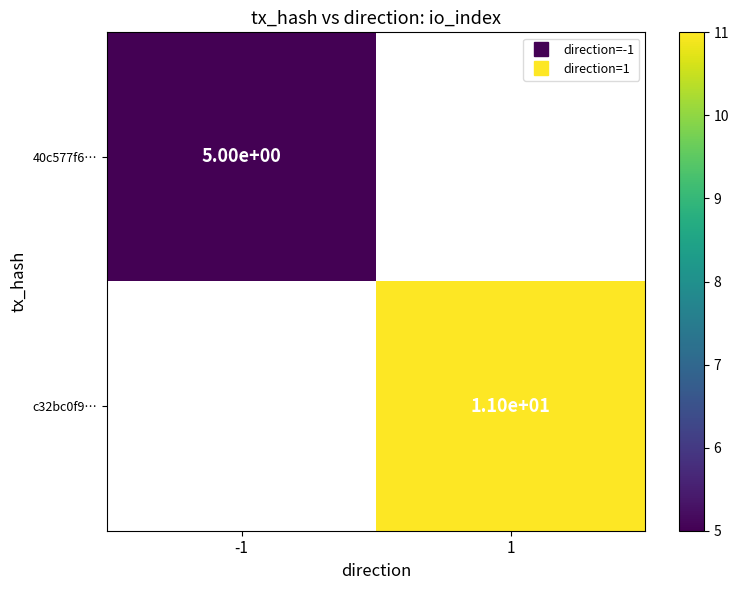

What is the maximum value for 40c577f6…?

5.0